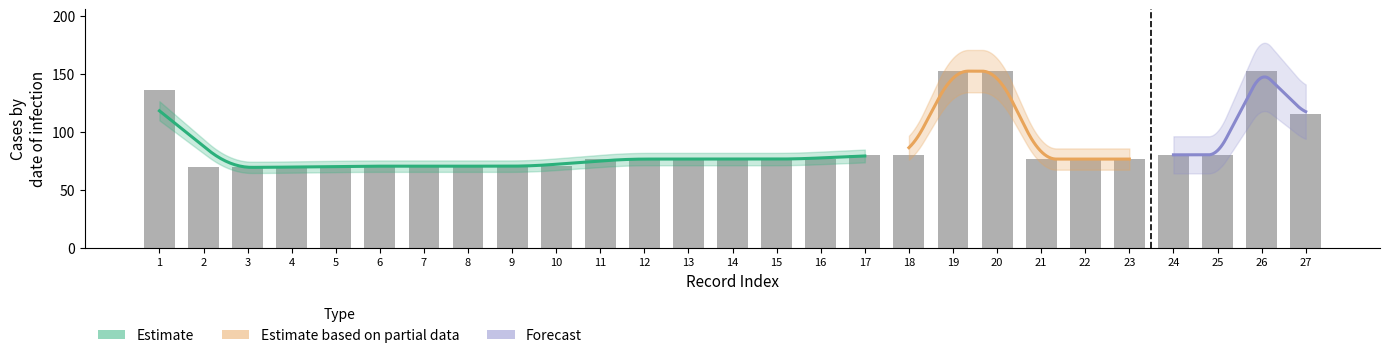

What is the value of the 27th bar from the left?

115.7